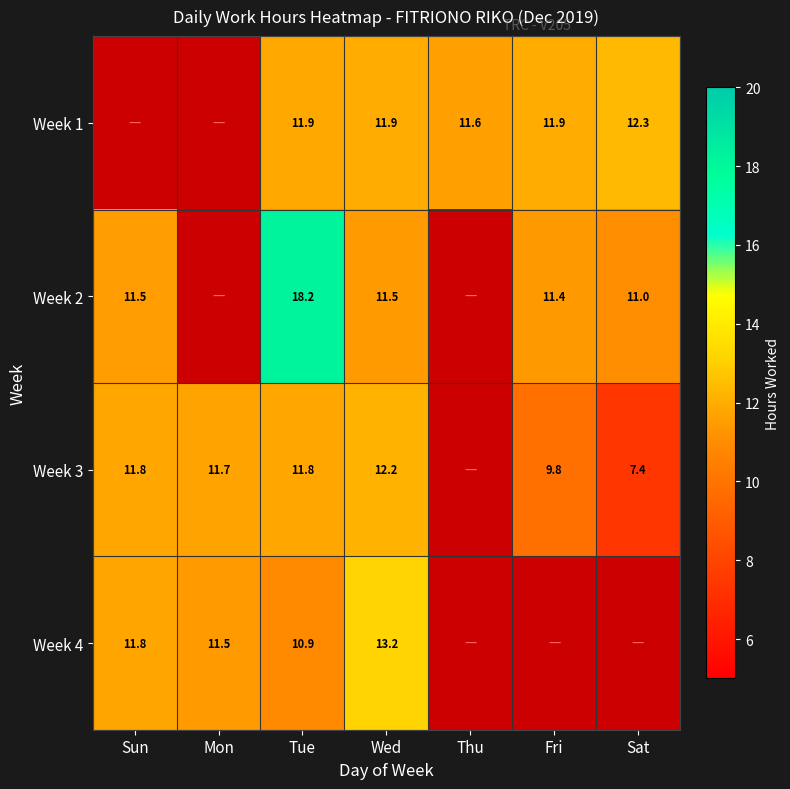

List the labels in order of Week 4 value, smallest first.

Thu, Fri, Sat, Tue, Mon, Sun, Wed